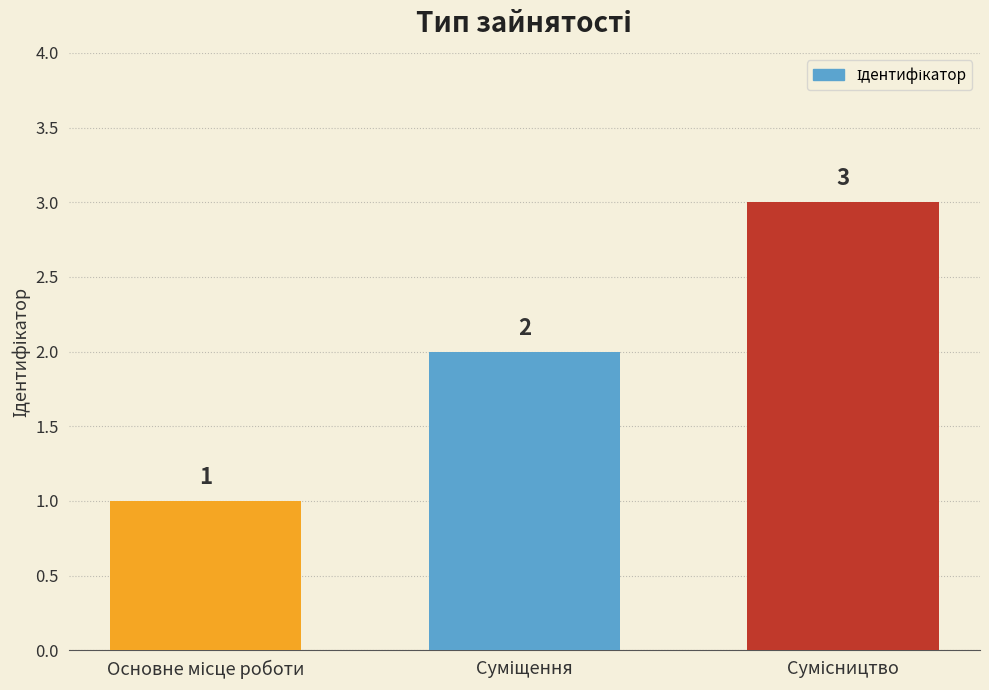

What is the value of the 1st bar from the left?

1